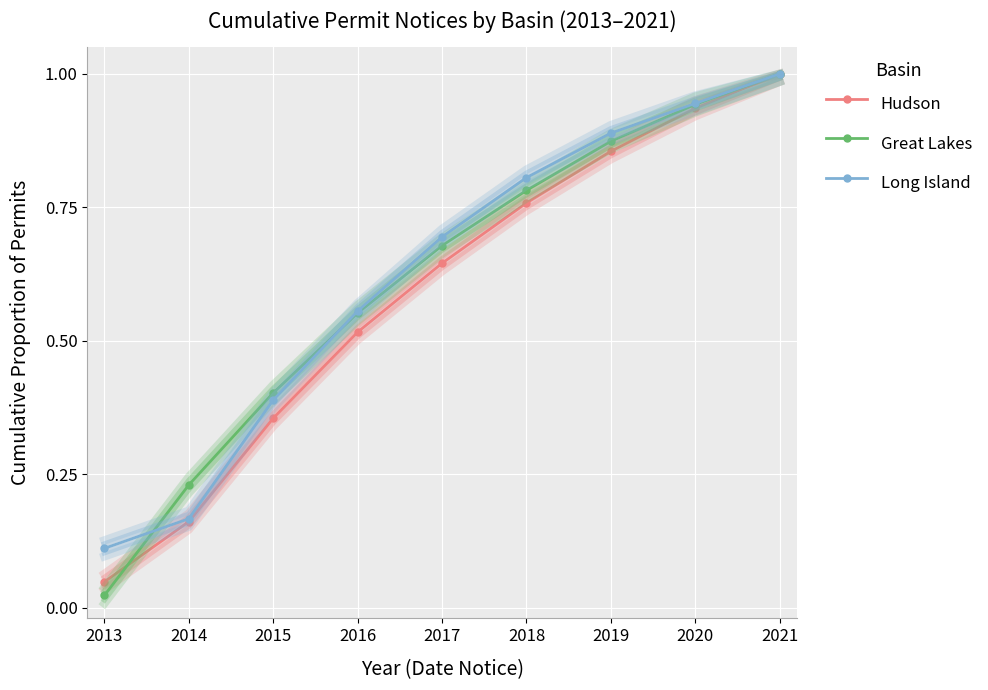

How many distinct data groups are displayed?

3